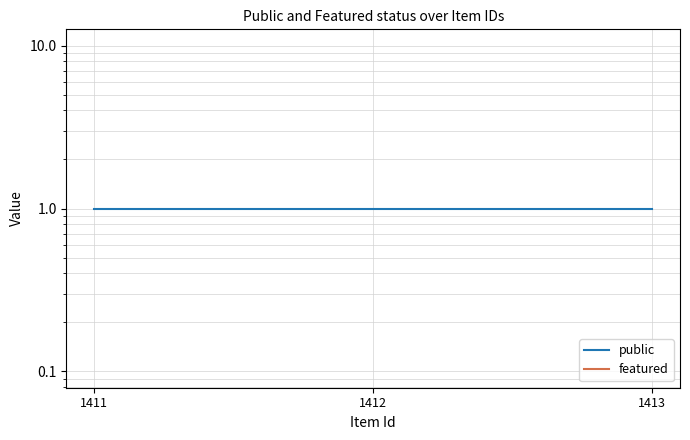

The value of public at 1412 is 0. True or false?

False